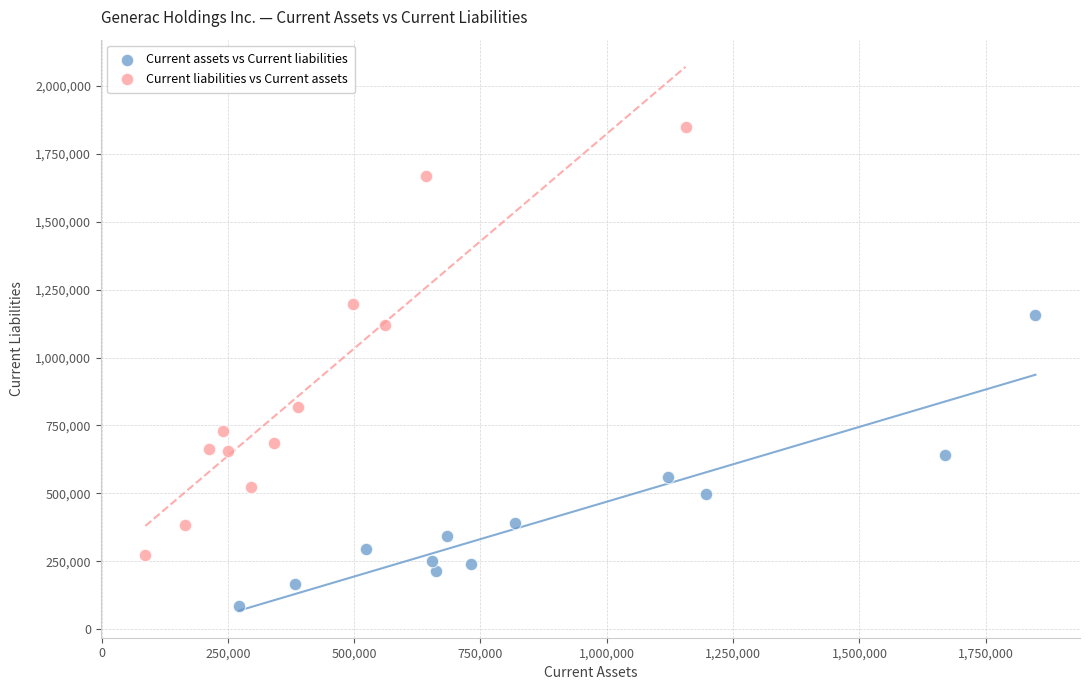

Which series has the largest Y range (max minus min)?

Current liabilities vs Current assets